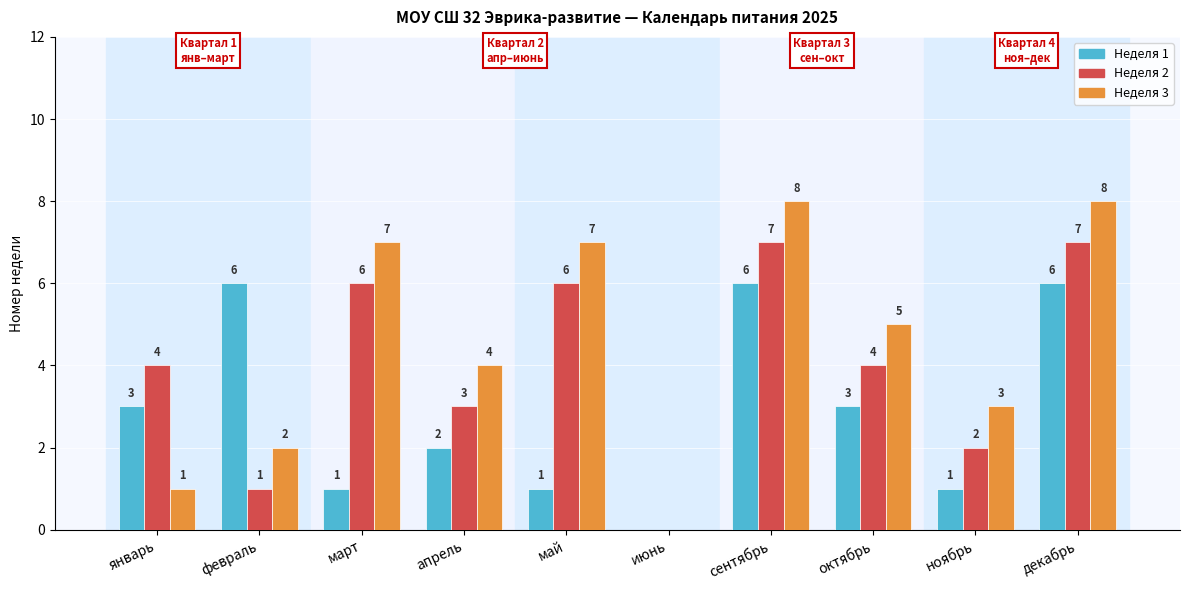

Reading left to right, transcribe all the data shown in this chart.

Неделя 1: январь=3	февраль=6	март=1	апрель=2	май=1	июнь=0	сентябрь=6	октябрь=3	ноябрь=1	декабрь=6
Неделя 2: январь=4	февраль=1	март=6	апрель=3	май=6	июнь=0	сентябрь=7	октябрь=4	ноябрь=2	декабрь=7
Неделя 3: январь=1	февраль=2	март=7	апрель=4	май=7	июнь=0	сентябрь=8	октябрь=5	ноябрь=3	декабрь=8